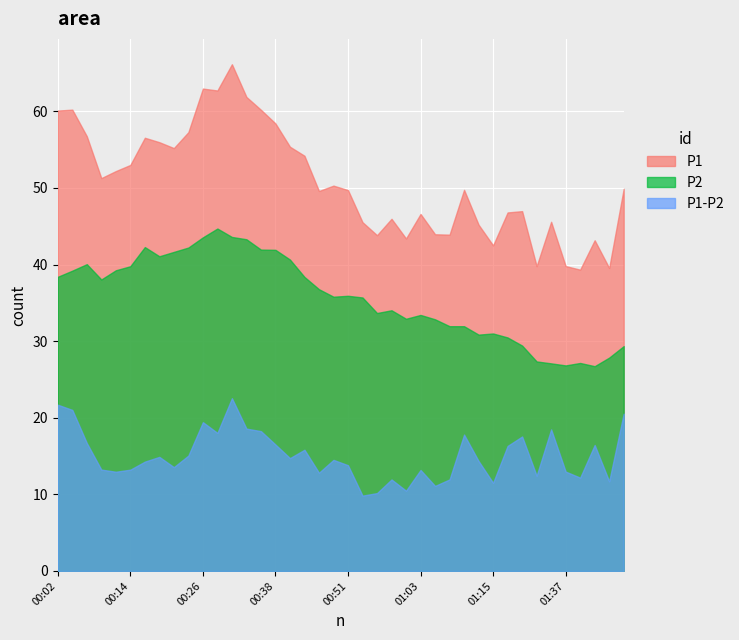

Which series has the widest spread of values?

P1